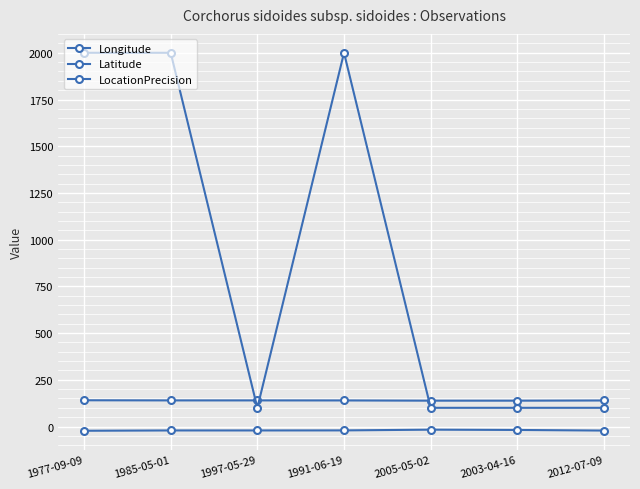

In Latitude, how many points are higher than both neighbors (excluding endpoints)?

2